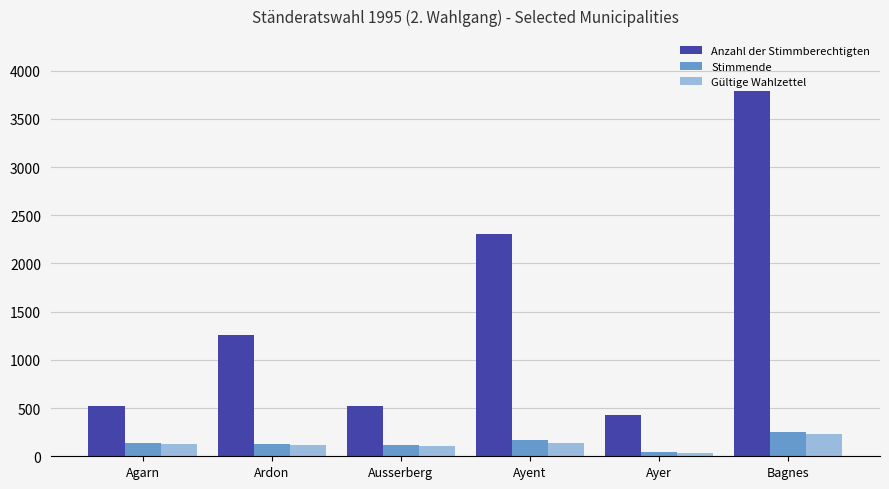

How many bars are there in each group?

3